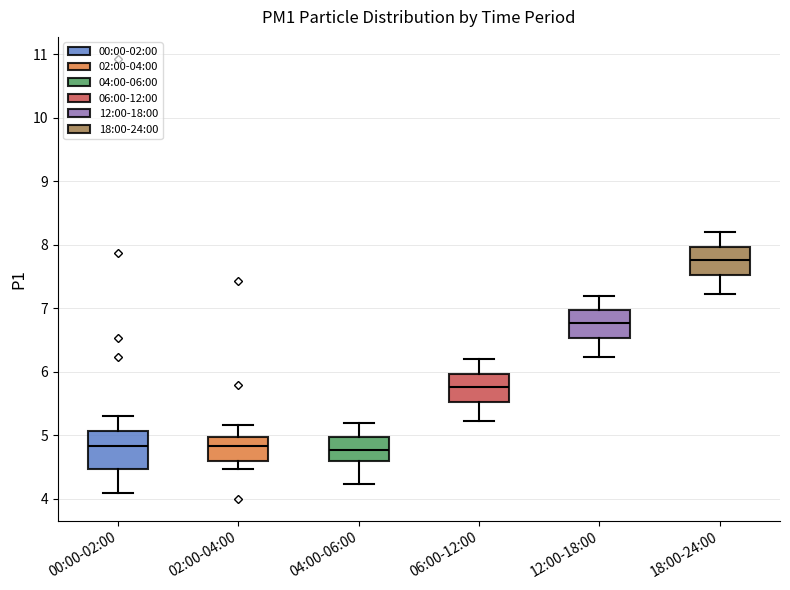

Comparing the boxes themselves (not the whiskers), which one is the tallest?

00:00-02:00